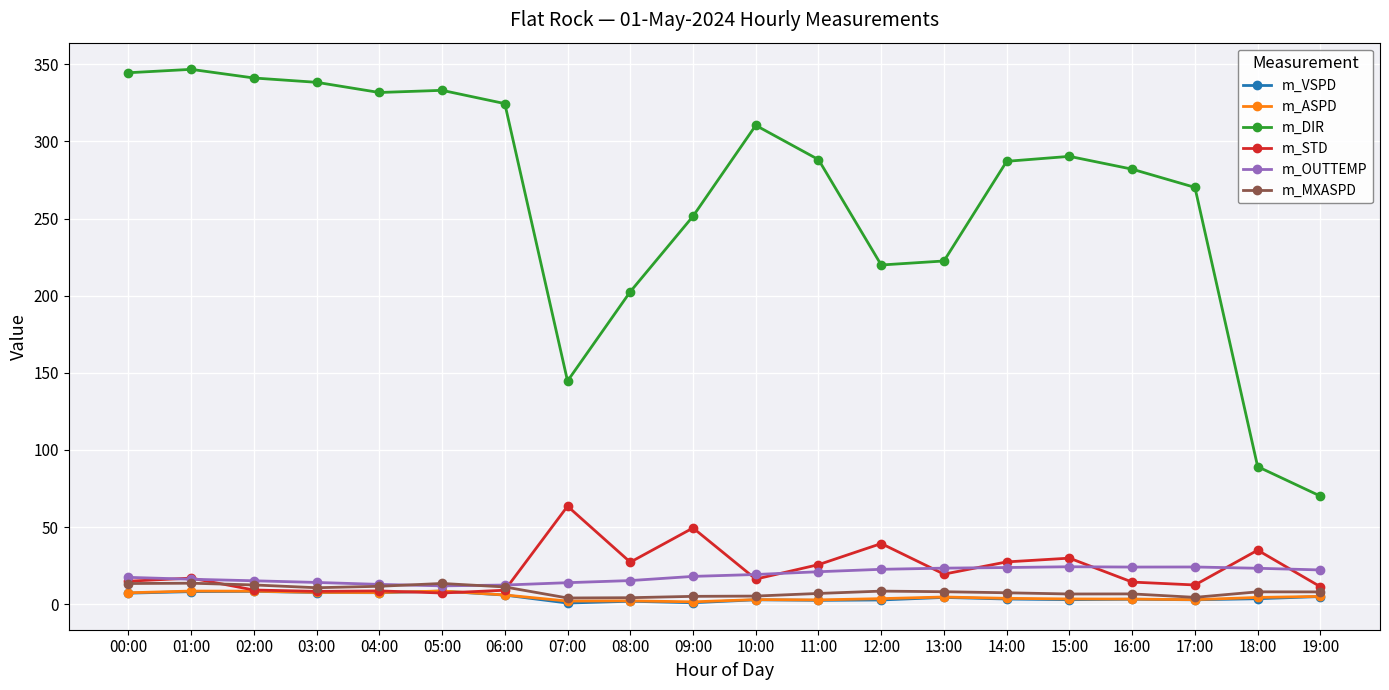

In m_DIR, how many points are lower than both neighbors (excluding endpoints)?

3